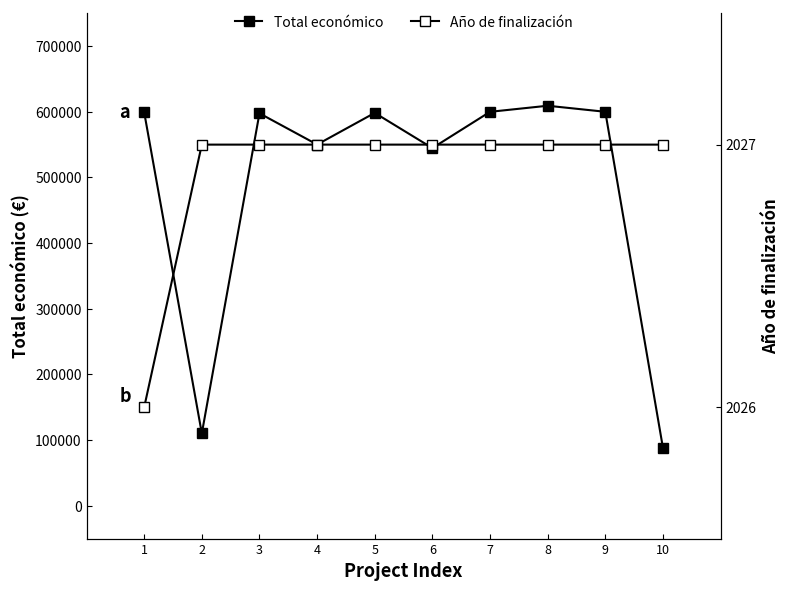

The value of Total económico at 4 is 550111. True or false?

True